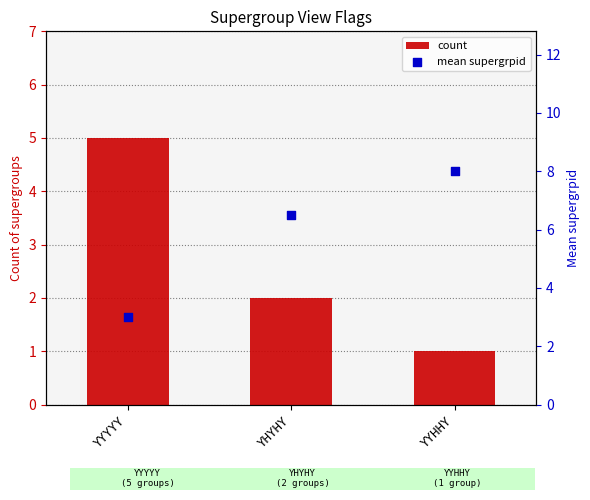

Which series contains the lowest Y value?

count